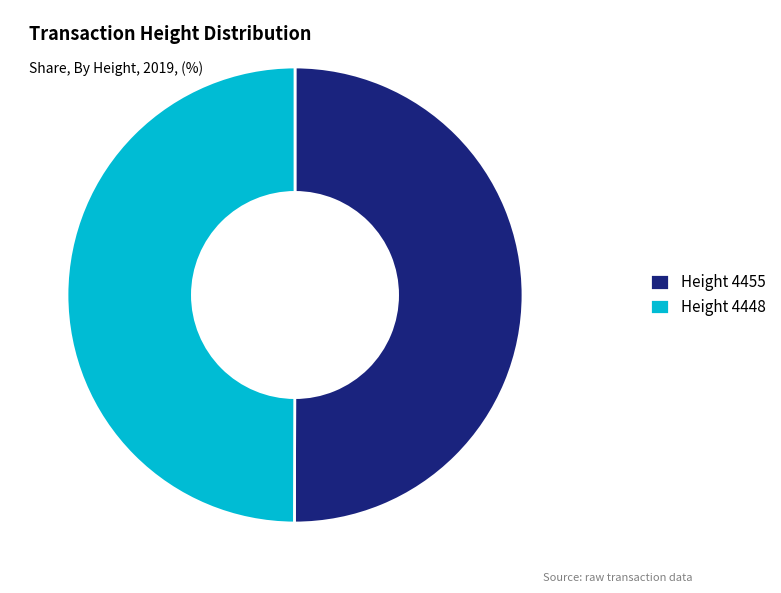

The Height 4448 slice represents 59% of the pie. True or false?

False